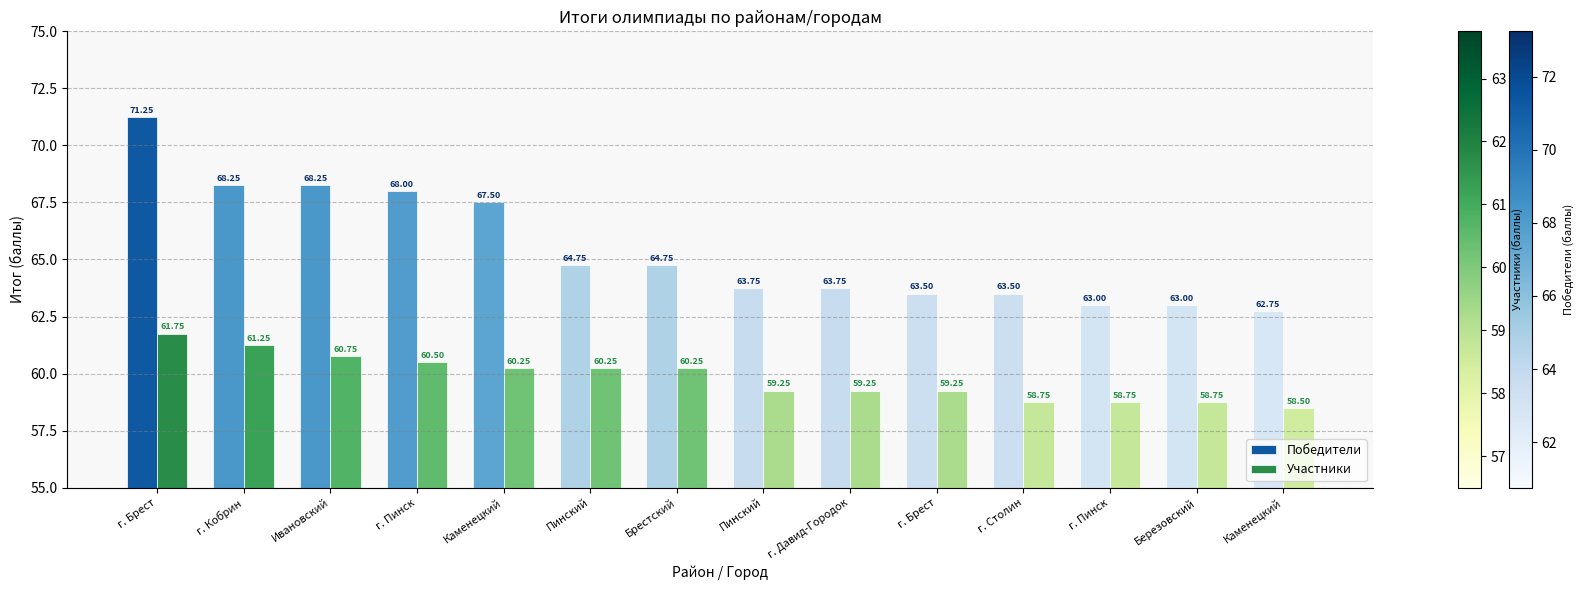

Which series has the largest total across all categories?

Победители